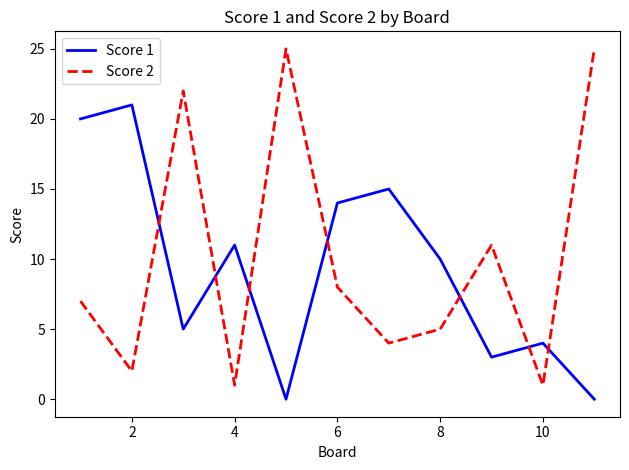

Which series ends up on top after the final intersection of Score 2 and Score 1?

Score 2